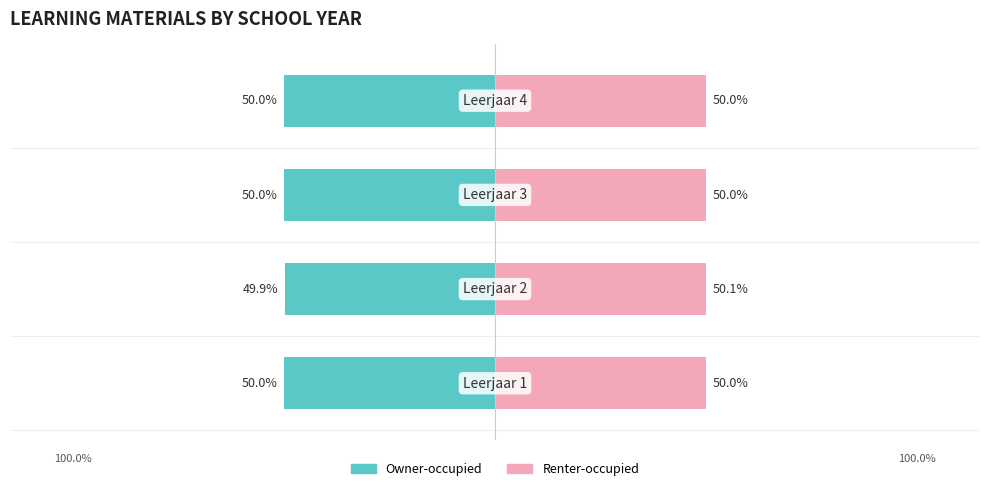

What is the maximum value for Renter-occupied?

50.1